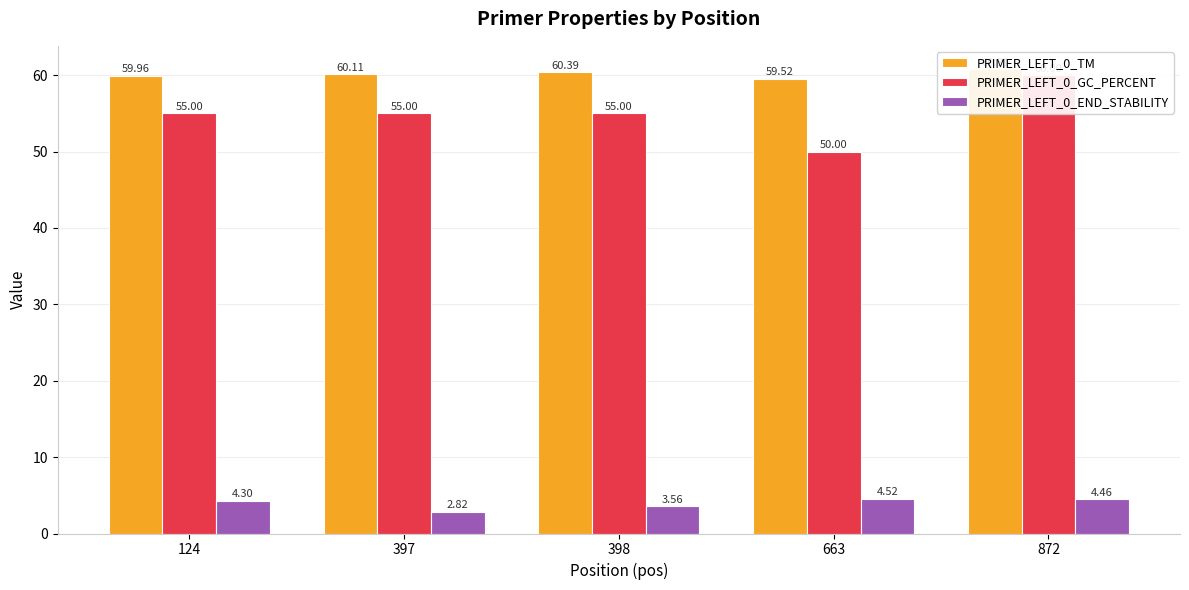

Where does the PRIMER_LEFT_0_GC_PERCENT series first go above 55?

872